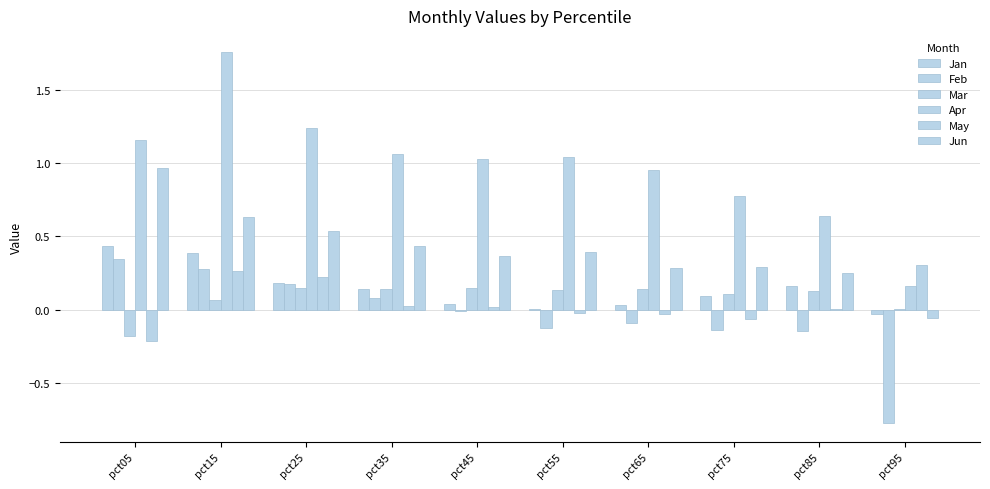

Are the bars horizontal?

No